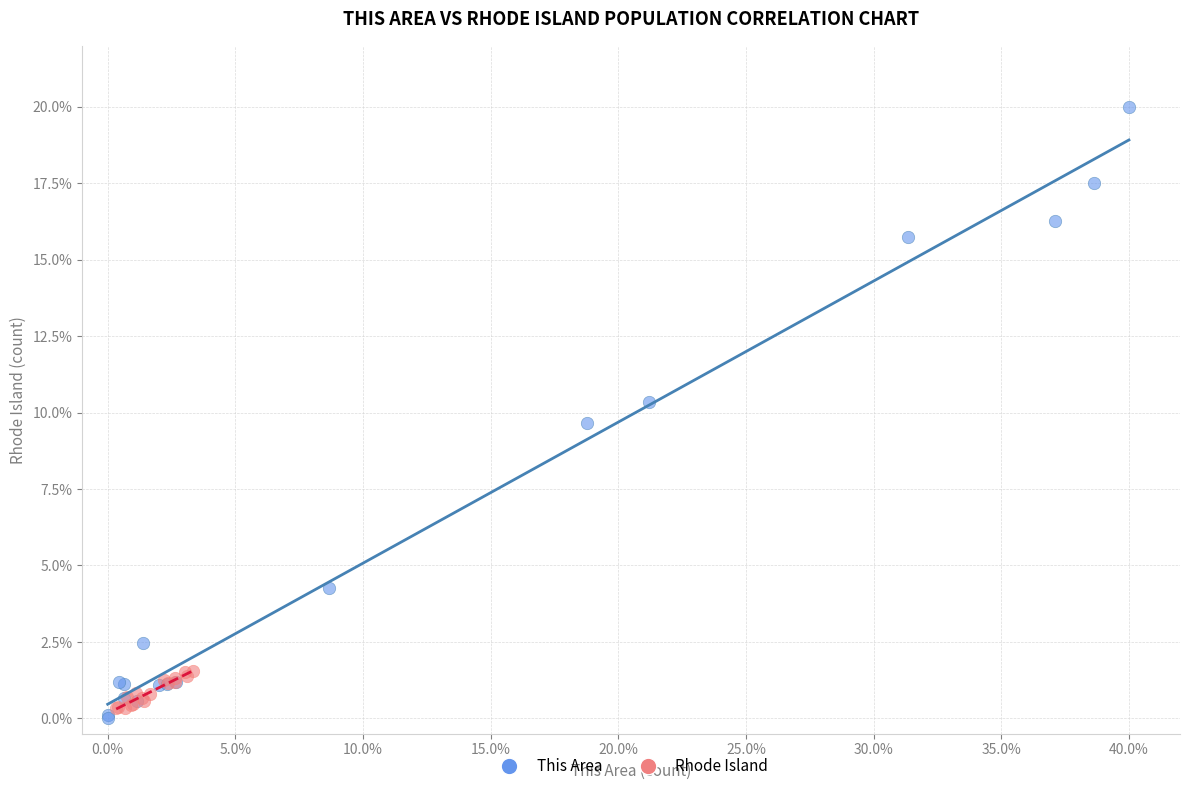

Which series reaches the maximum Y coordinate?

This Area